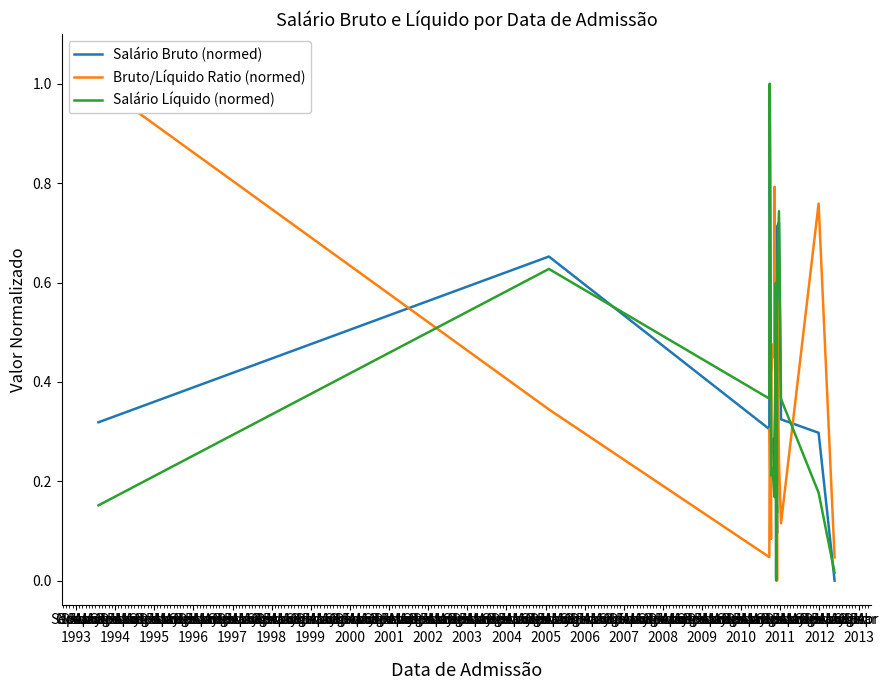

What is the sum of the Bruto/Líquido Ratio (normed) values at 
2004 and 
2008?

0.4